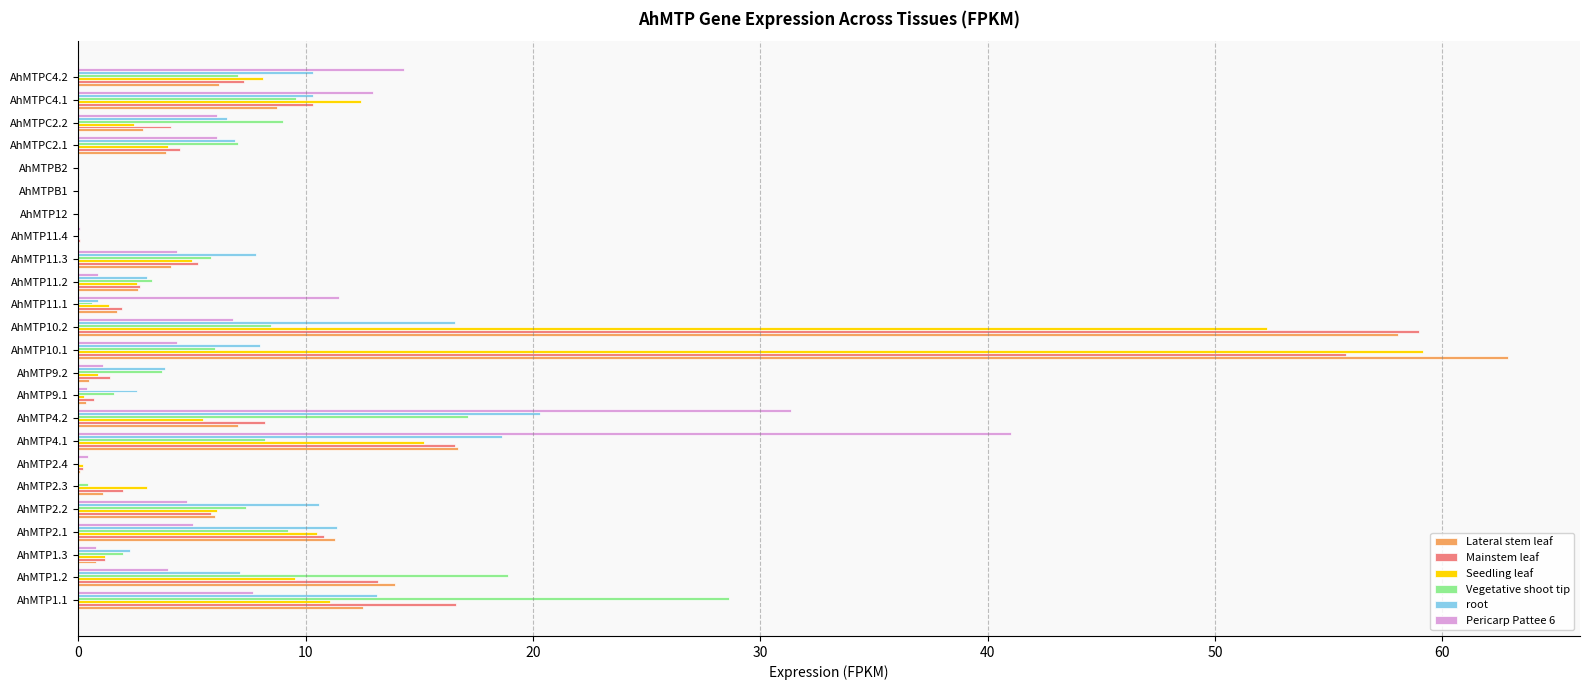

What is the sum of all Lateral stem leaf values?

221.2